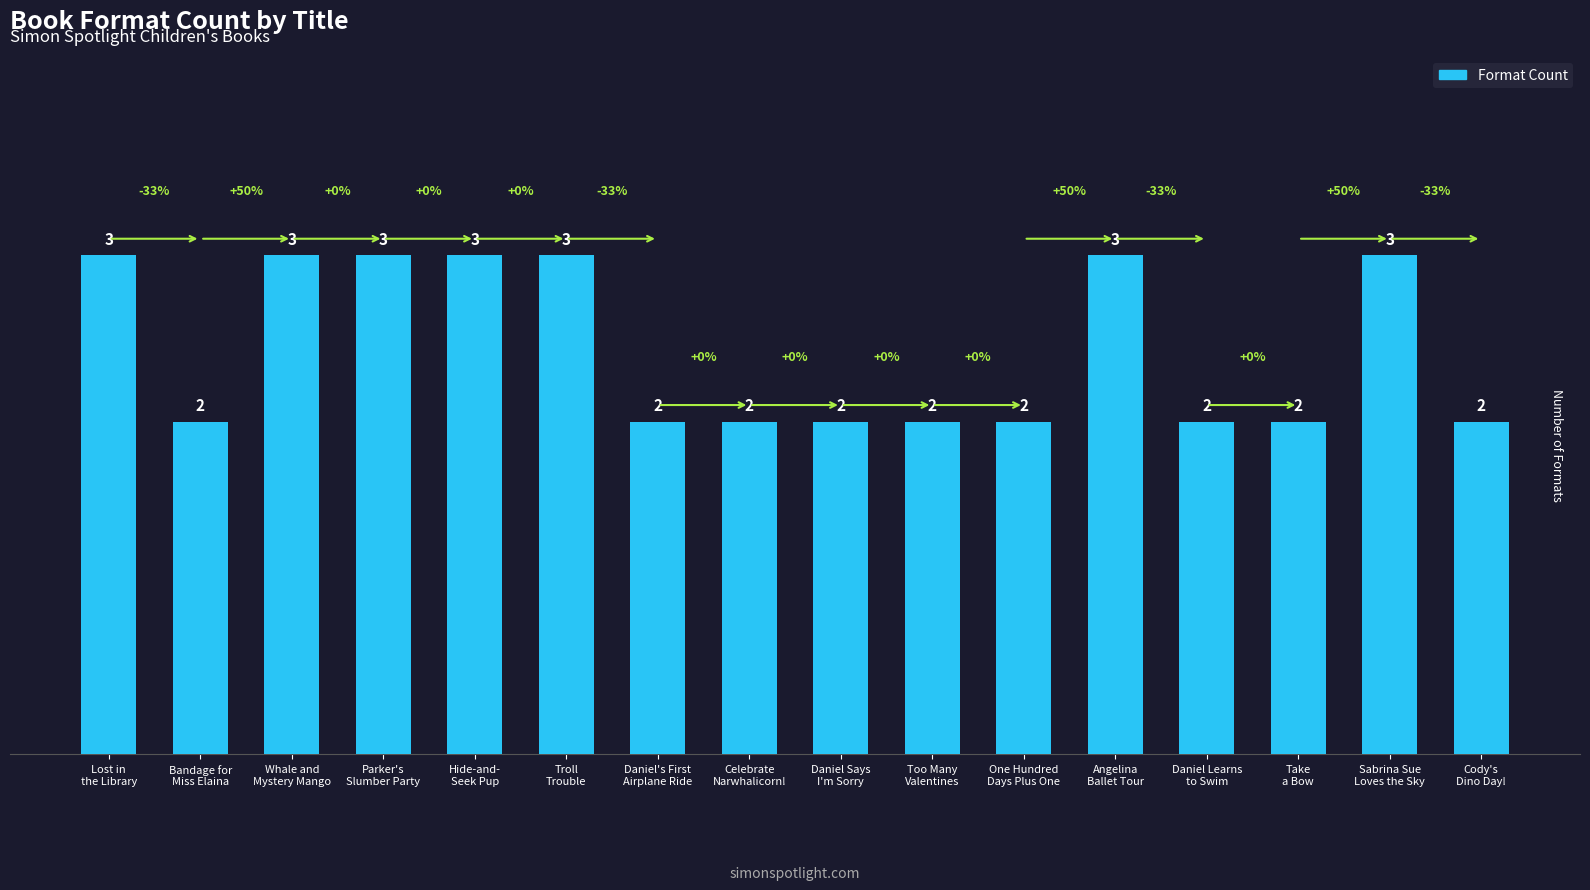

Between Lost in
the Library and Daniel Learns
to Swim, which is larger?

Lost in
the Library